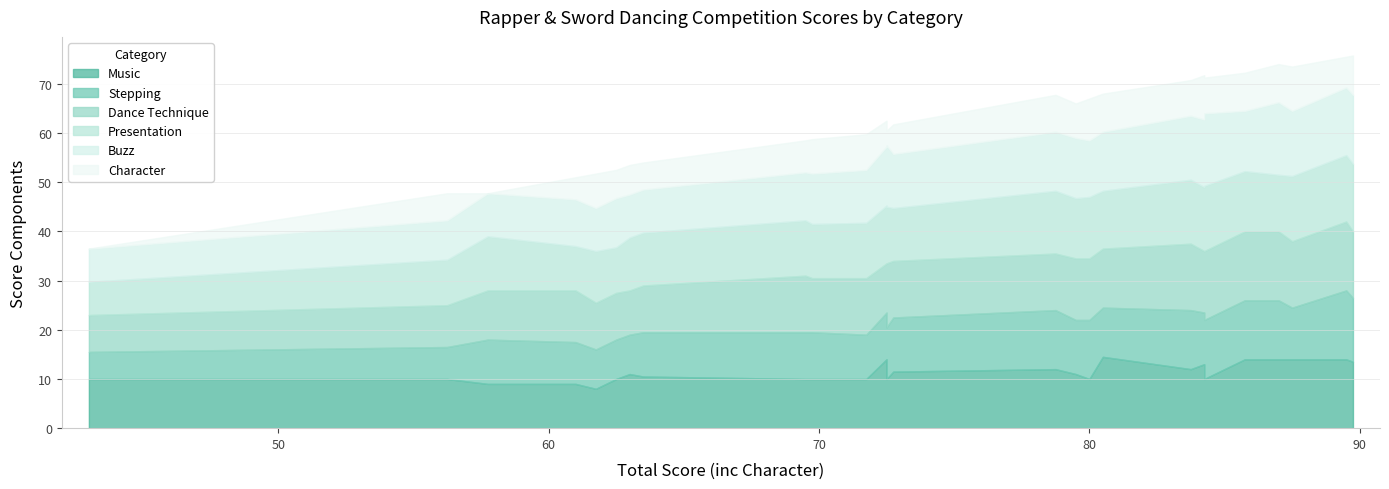

The Character series shows 8.0 at Whip the Cat. True or false?

True